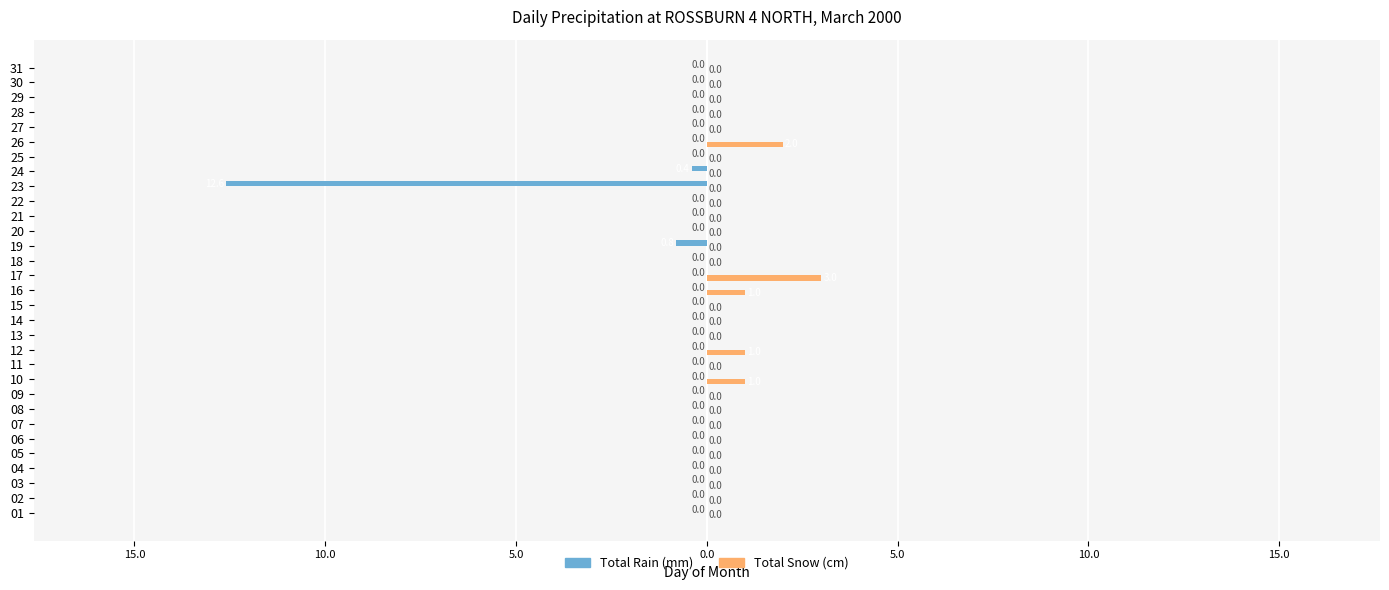

What is the maximum value shown in the chart?

3.0